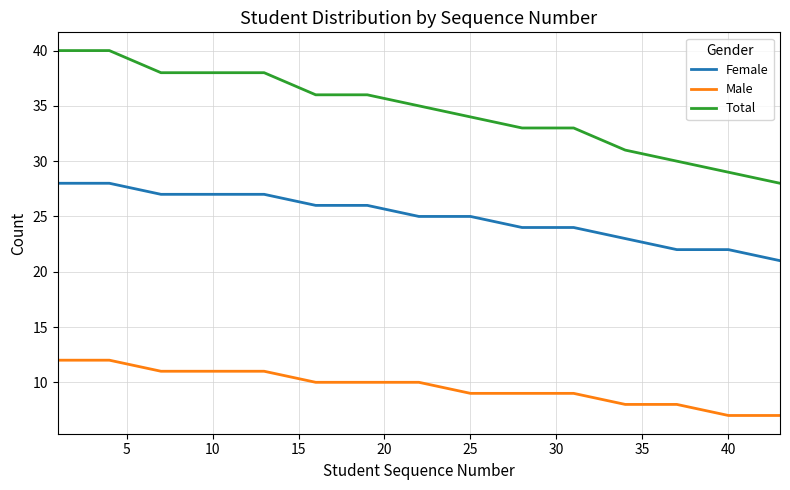

What is the greatest value displayed?

40